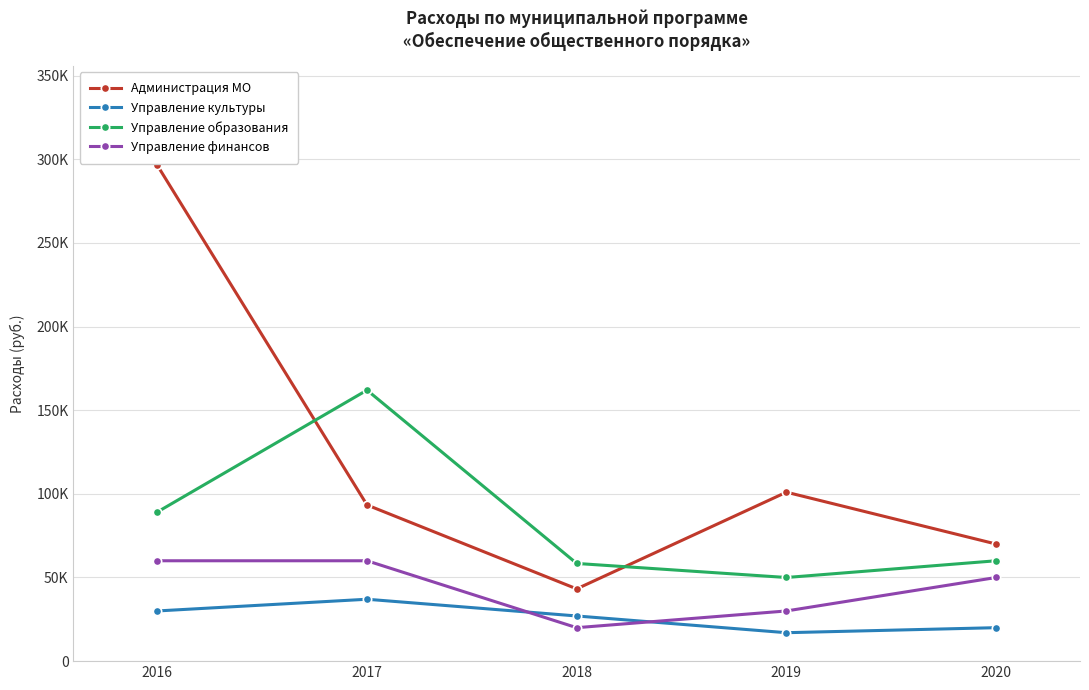

What is the value of the Управление культуры point at the 2nd from the left?

37000.0